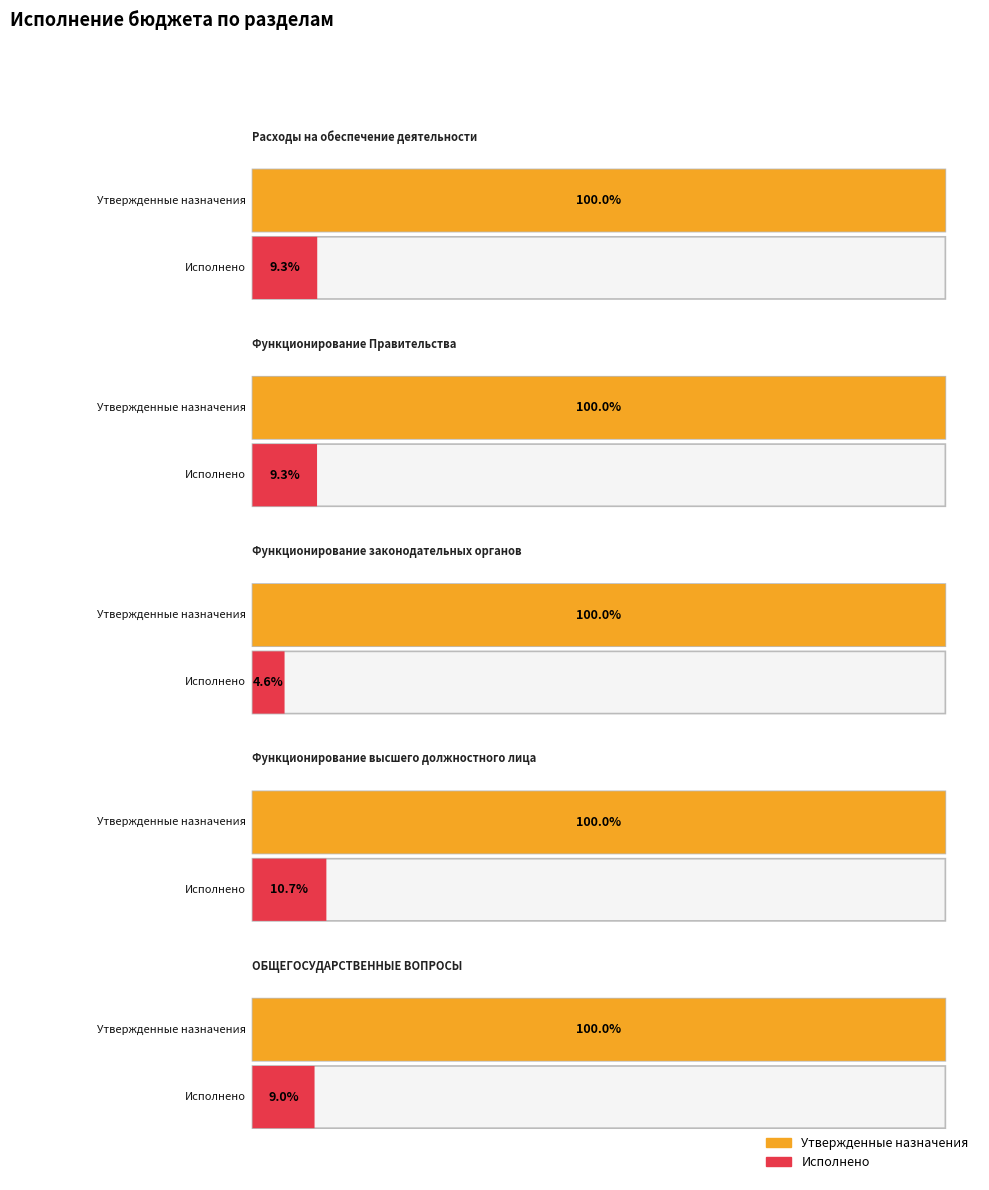

At Функционирование высшего должностного лица, list the series in order from largest to smallest.

Утвержденные бюджетные назначения, Исполнено